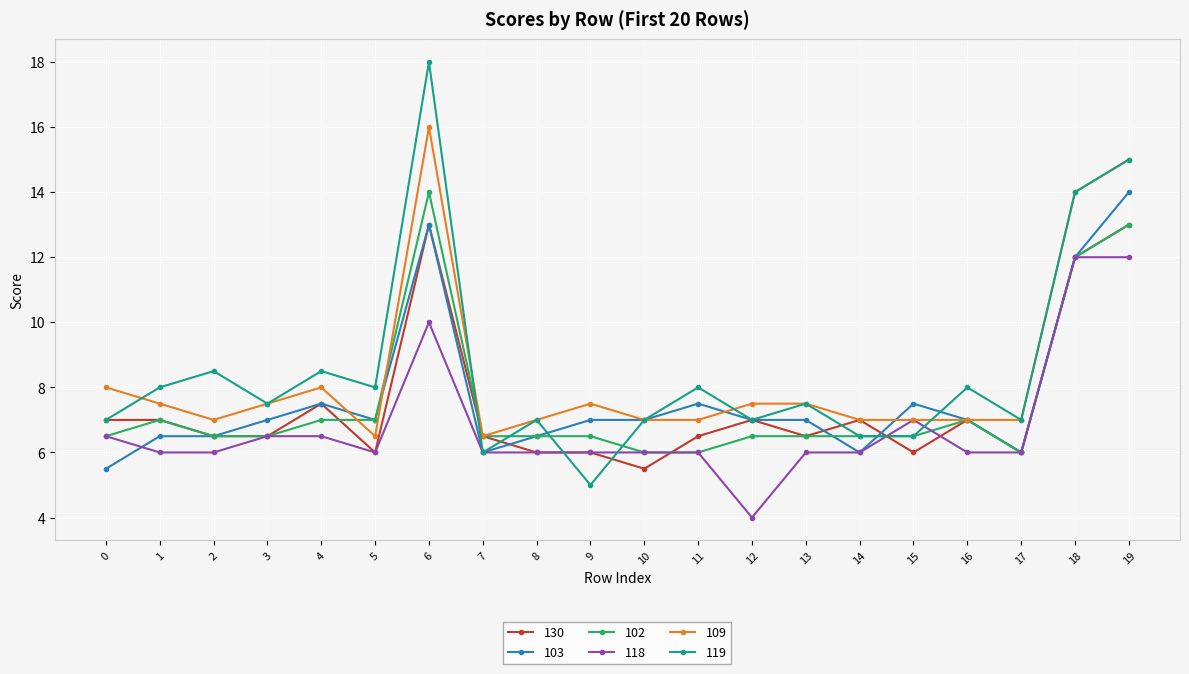

Where is the first local maximum for 109?

4